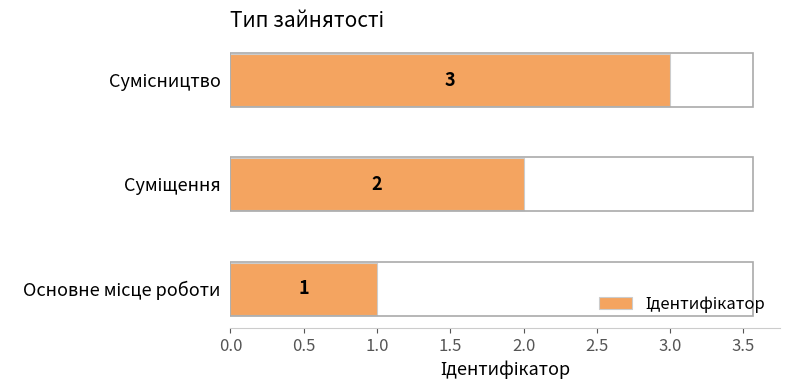

What is the maximum value shown in the chart?

3